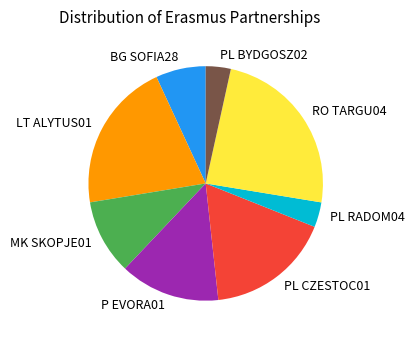

Does MK SKOPJE01 represent more than half of the total?

No